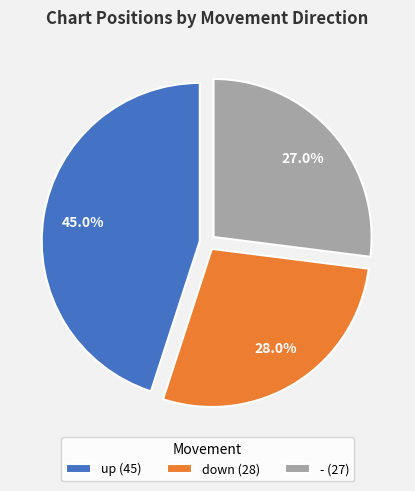

What is the largest slice in the pie chart?

up